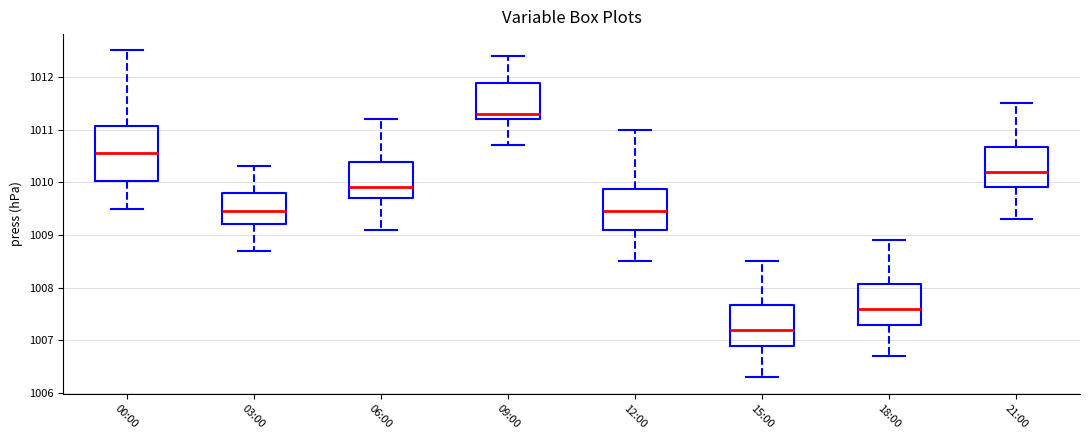

Reading left to right, transcribe this box plot: for each box, give where its median line is, the range the box spans, and where its two whiskers end, as read against the y-axis. The values are not printed on the chart, so give them approximately, as read against the axis.

00:00: median 1010.6, box 1010.0 to 1011.1, whiskers 1009.5 to 1012.5
03:00: median 1009.5, box 1009.2 to 1009.8, whiskers 1008.7 to 1010.3
06:00: median 1009.9, box 1009.7 to 1010.4, whiskers 1009.1 to 1011.2
09:00: median 1011.3, box 1011.2 to 1011.9, whiskers 1010.7 to 1012.4
12:00: median 1009.5, box 1009.1 to 1009.9, whiskers 1008.5 to 1011.0
15:00: median 1007.2, box 1006.9 to 1007.7, whiskers 1006.3 to 1008.5
18:00: median 1007.6, box 1007.3 to 1008.1, whiskers 1006.7 to 1008.9
21:00: median 1010.2, box 1009.9 to 1010.7, whiskers 1009.3 to 1011.5